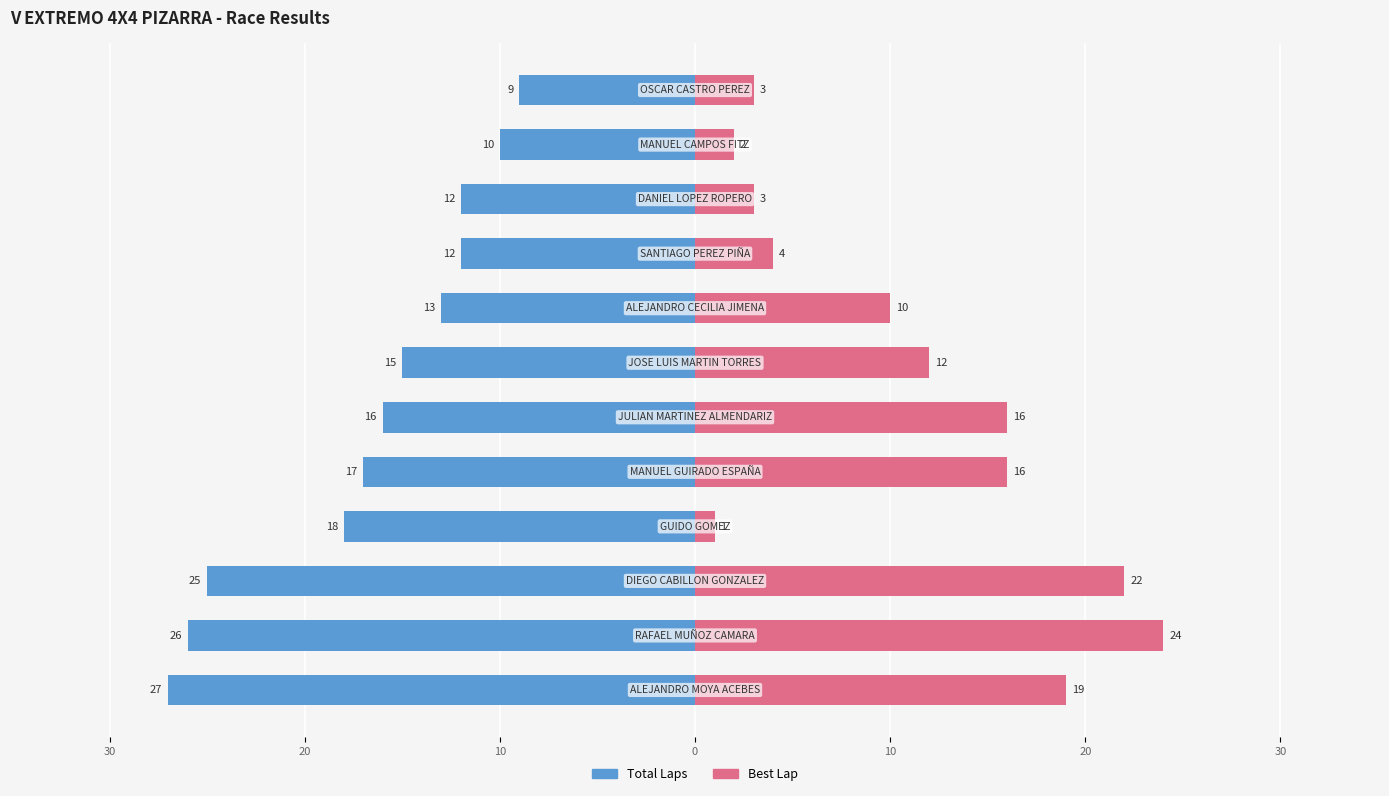

How many values in the Best Lap series exceed 12?

5